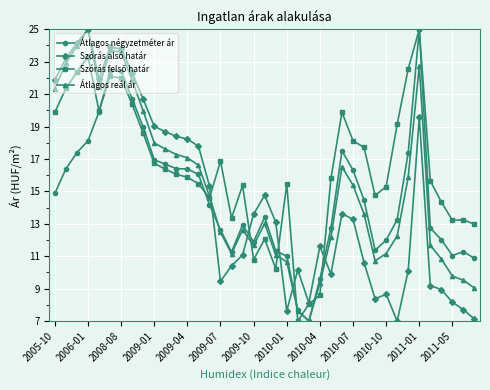

What is the value of the Szórás alsó határ point at the 26th from the left?

9.9